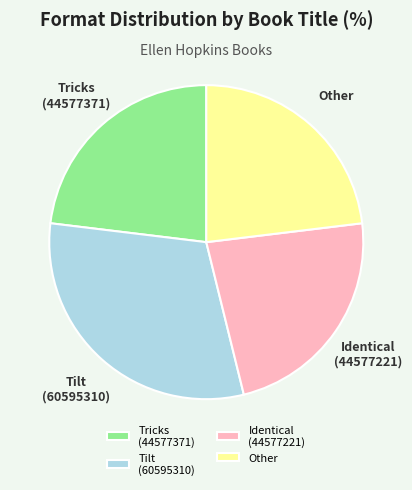

True or false: Other accounts for 32% of the total.

False